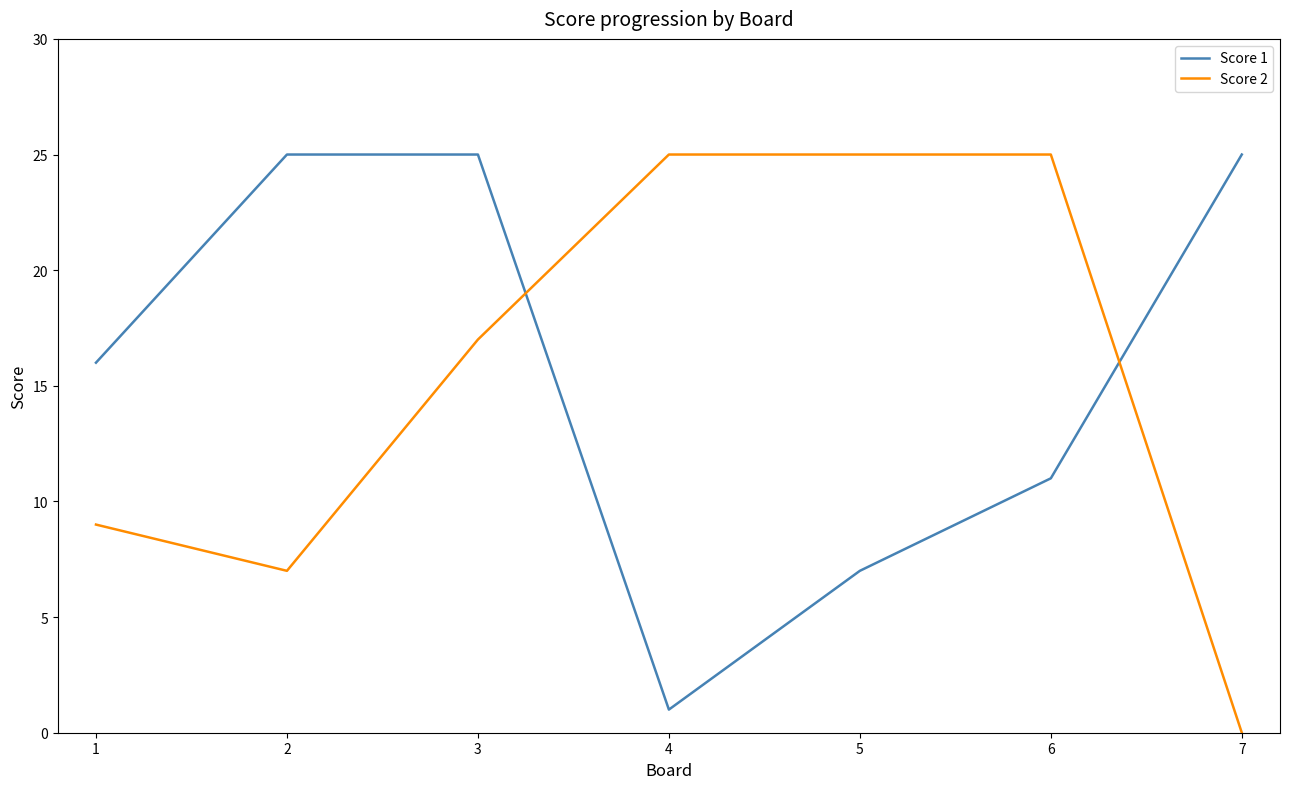

True or false: Score 1 has more than 1 points higher than both neighbors.

False